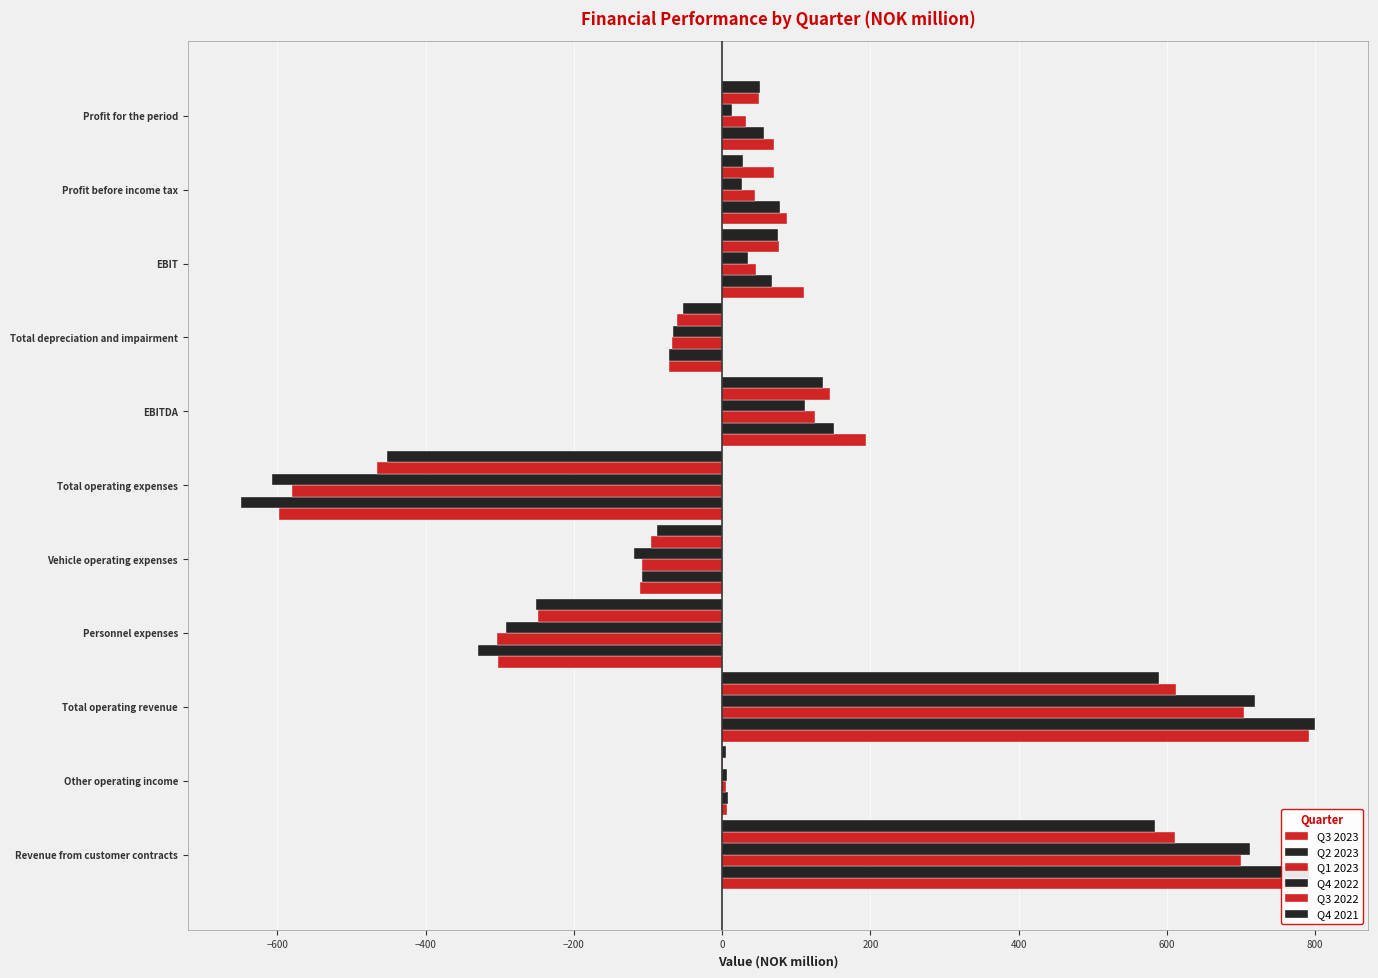

Count the number of categories in the chart.

11